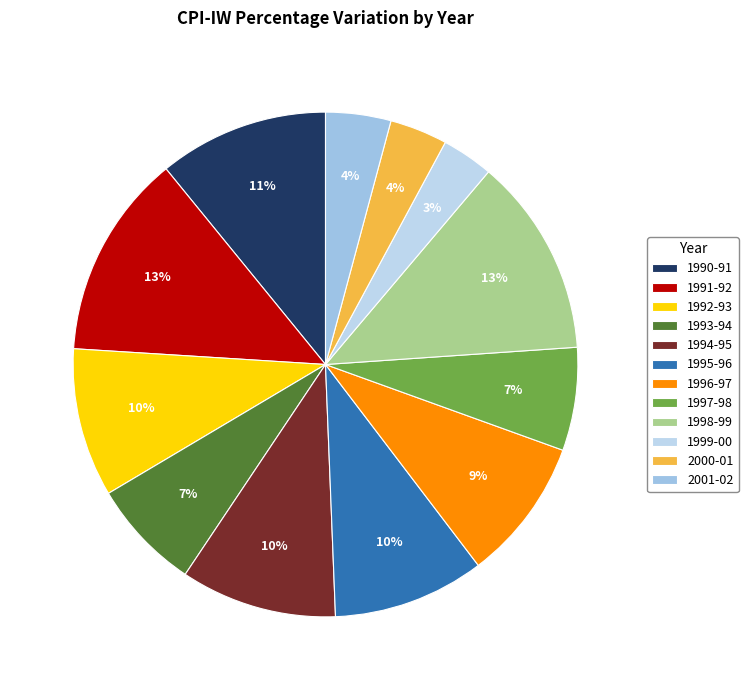

Count the number of slices in the pie.

12